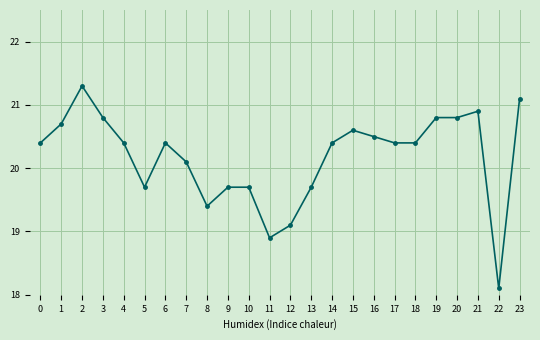

Reading right to left, extract all data points from this chart.

21.1	18.1	20.9	20.8	20.8	20.4	20.4	20.5	20.6	20.4	19.7	19.1	18.9	19.7	19.7	19.4	20.1	20.4	19.7	20.4	20.8	21.3	20.7	20.4